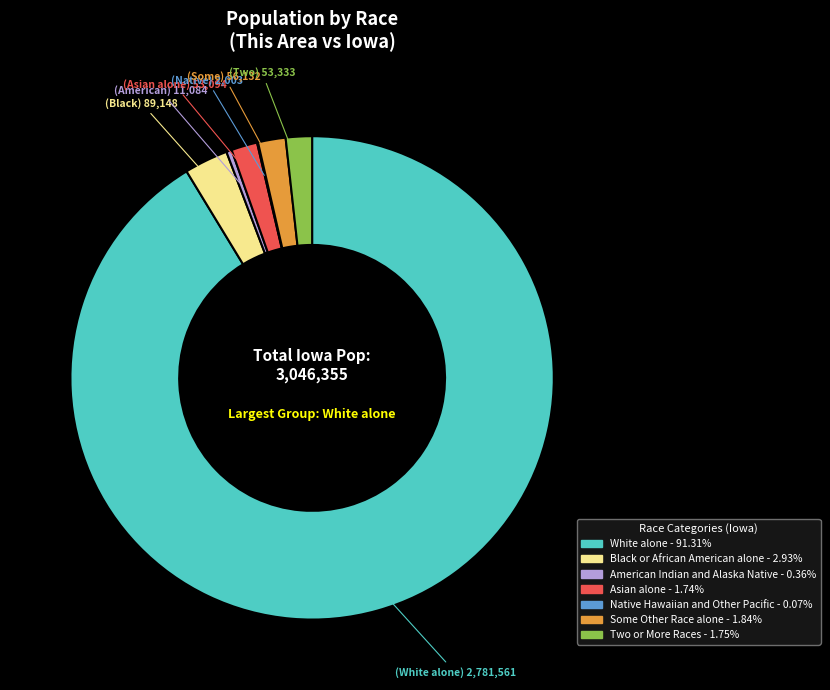

Which category has the biggest portion of the pie?

White alone